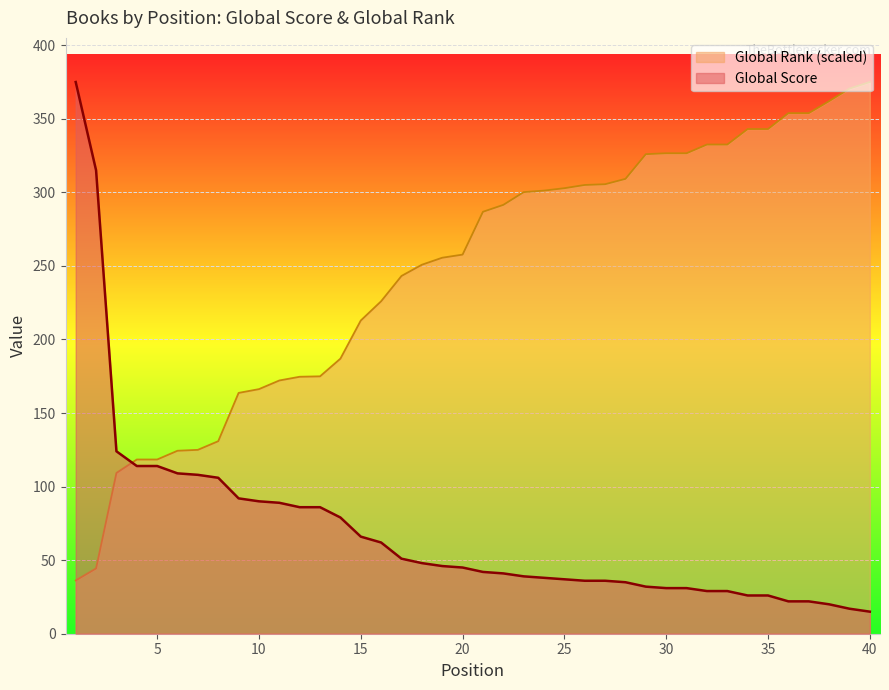

What is the highest value of the Global Rank (scaled) series?

375.0